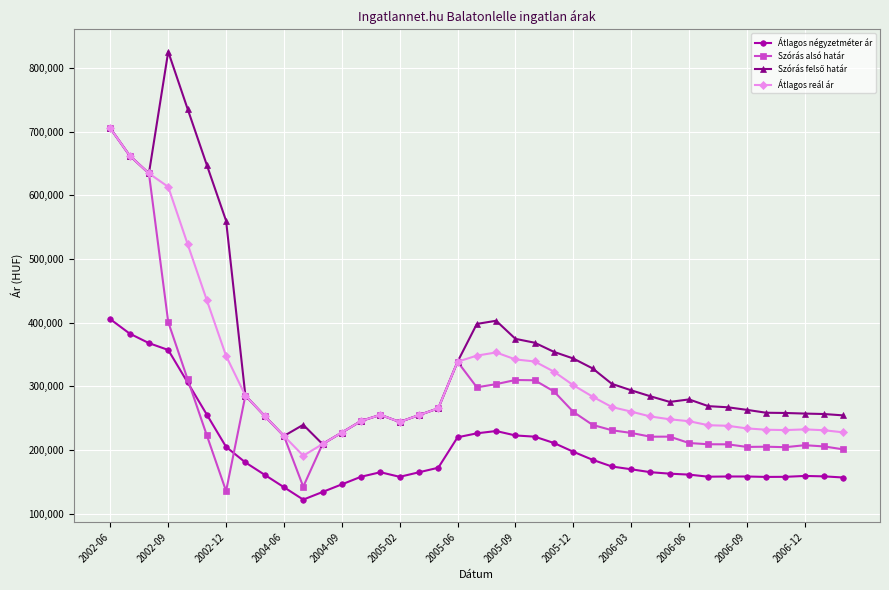

How many lines are shown in the chart?

4